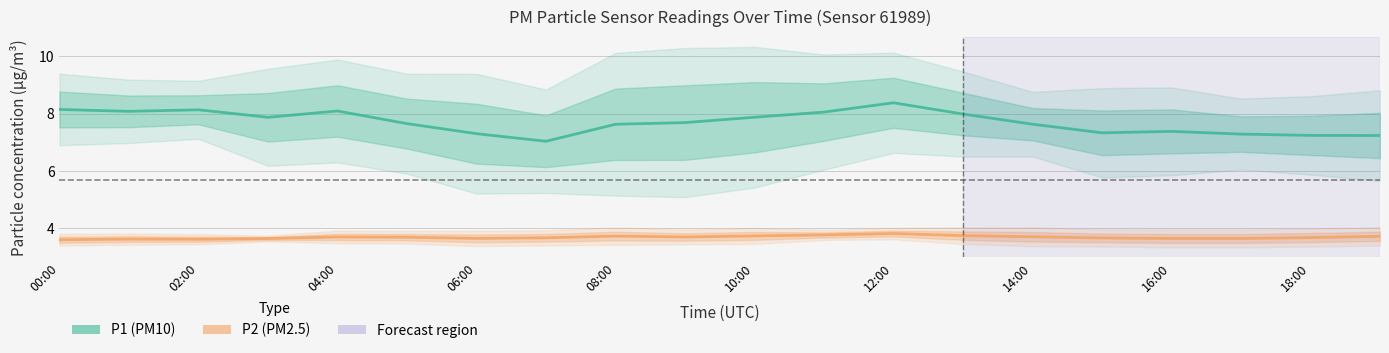

What is the label of the 1st point from the left?

00:00